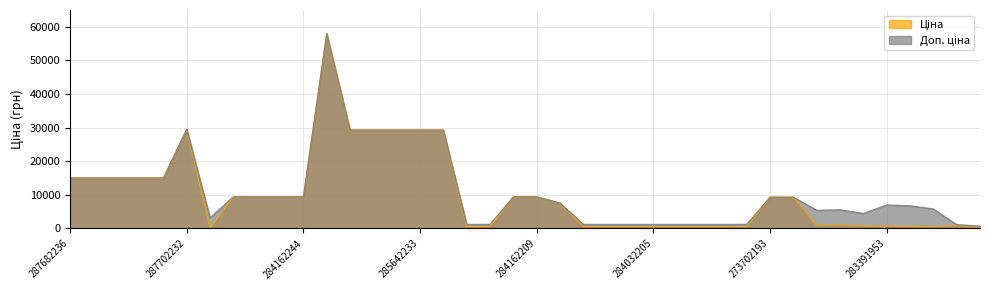

Where is the first local minimum for Ціна?

283972211